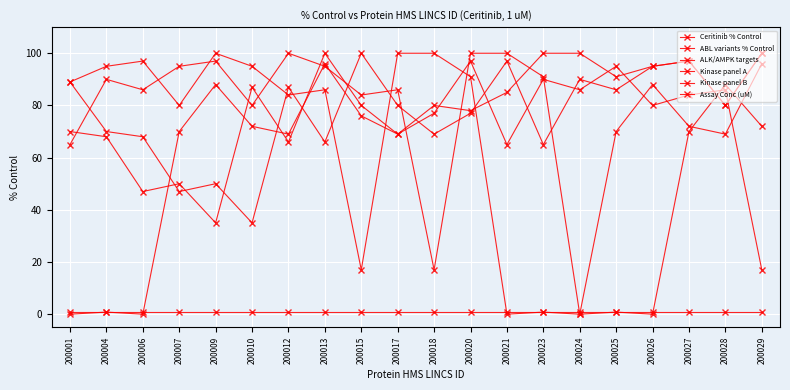

How many lines are shown in the chart?

6